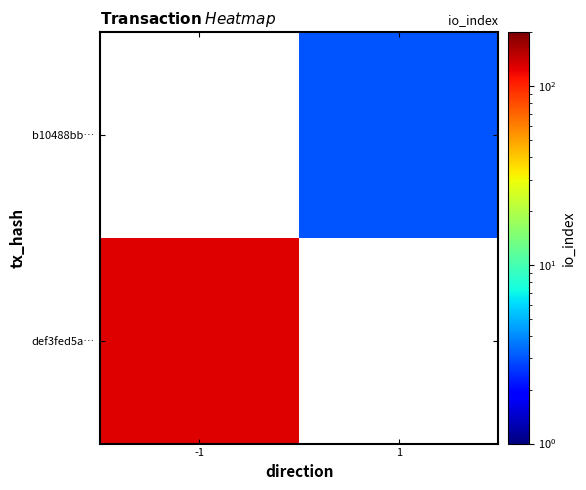

List the labels in order of def3fed5a… value, largest first.

-1, 1